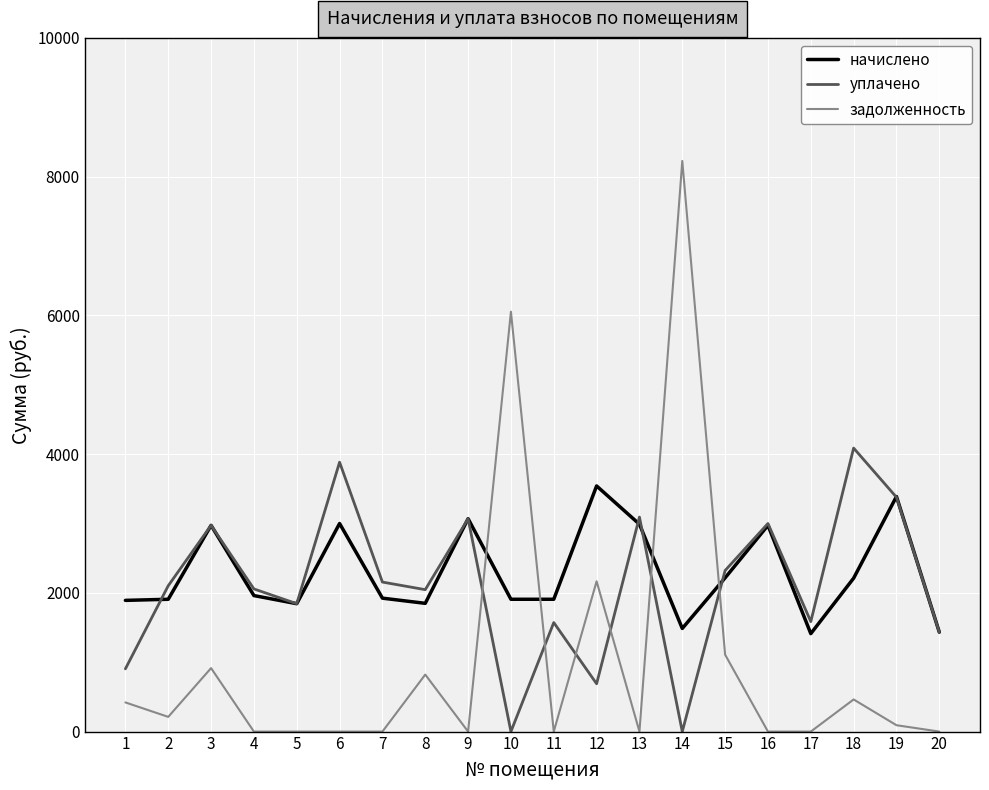

Which category has the highest value across all series?

14